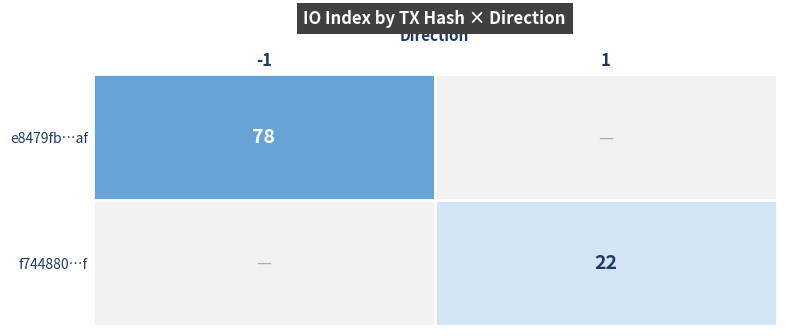

The value of f744880…f at 1 is 22. True or false?

True